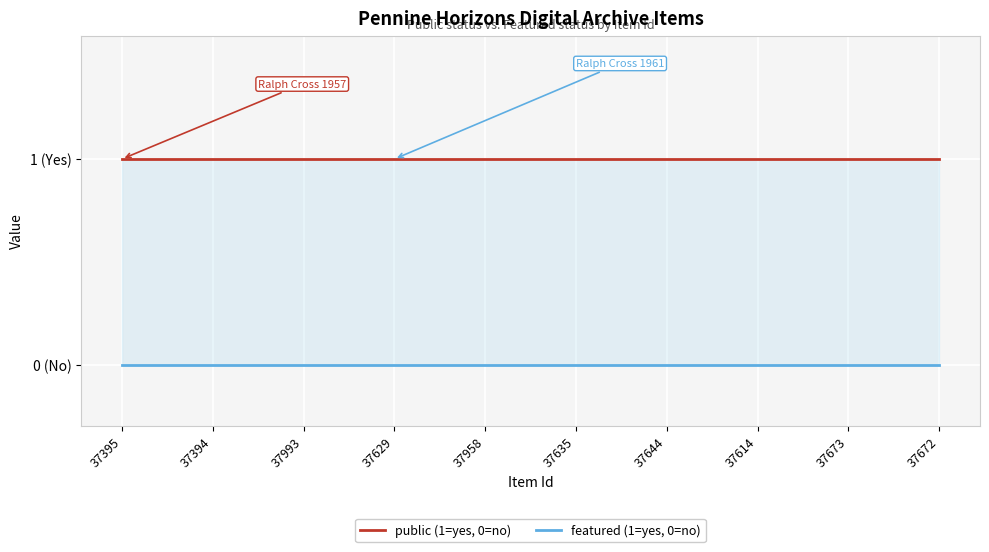

Which series has the largest range (max minus min)?

public (1=yes, 0=no)